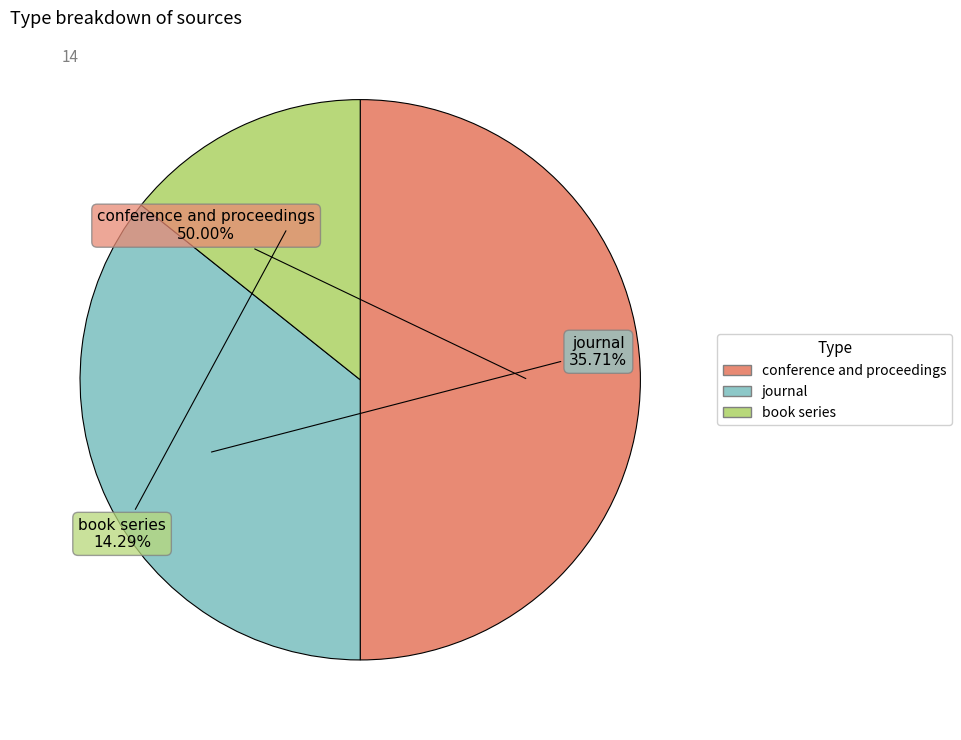

Does journal represent more than half of the total?

No